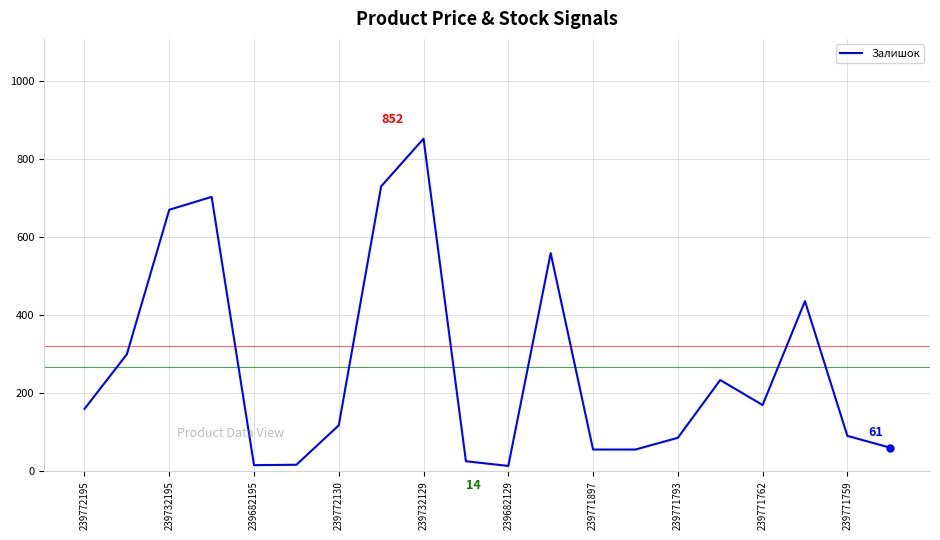

What is the difference between the maximum and minimum values?

838